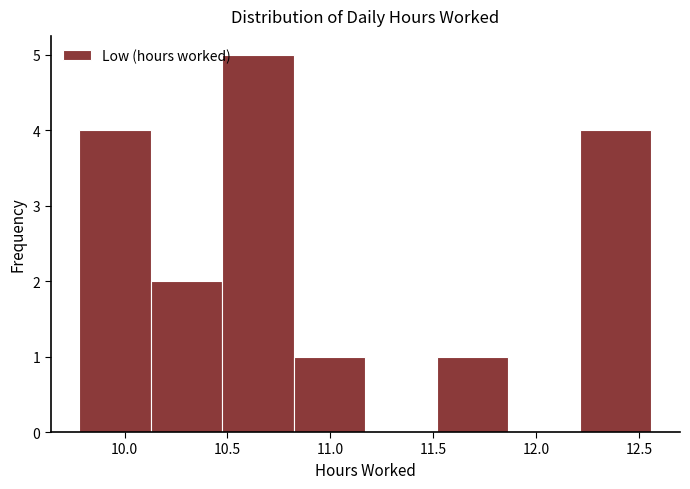

What is the height of the bar covering 11.50 to 11.85 on the x-axis? Neither the bar edges nor the heights are printed on the chart, so give them approximately, as read against the axes.

1